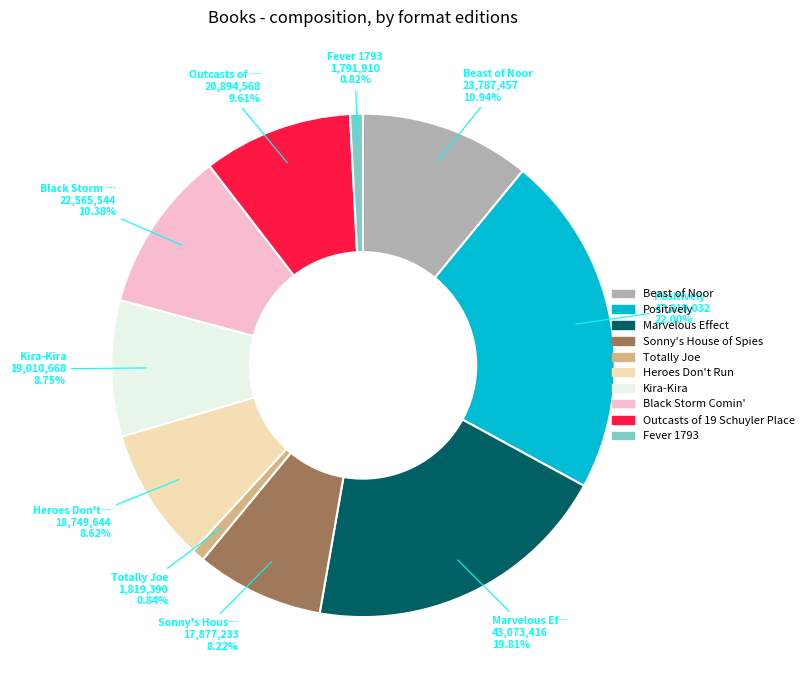

Approximately how many times larger is the value at Positively compared to Beast of Noor?

2.0